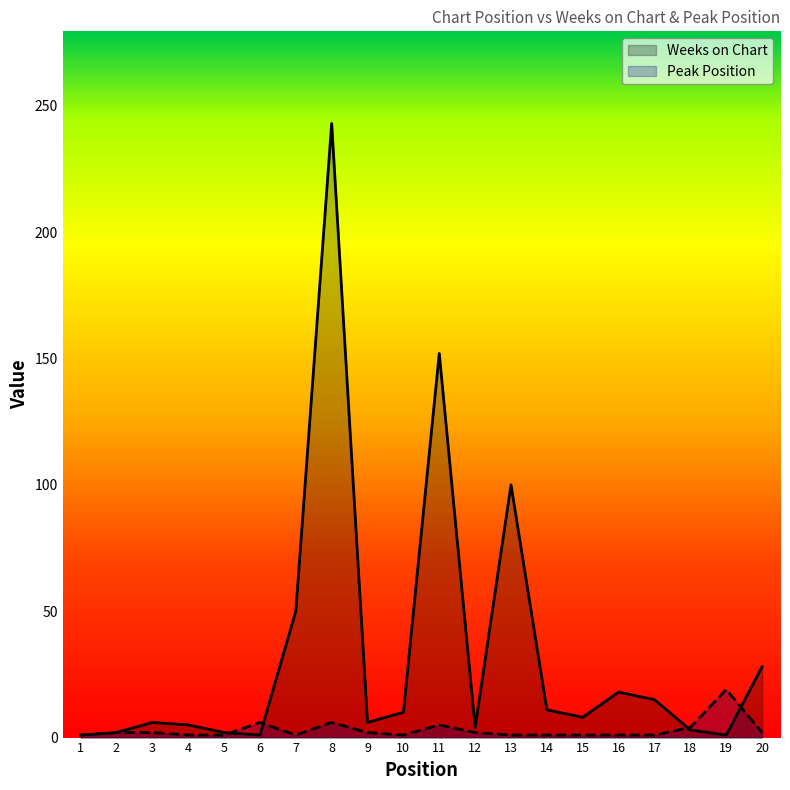

Reading right to left, list all the values displayed in this chart.

Weeks on Chart: 28	1	3	15	18	8	11	100	4	152	10	6	243	50	1	2	5	6	2	1
Peak Position: 2	19	4	1	1	1	1	1	2	5	1	2	6	1	6	1	1	2	2	1